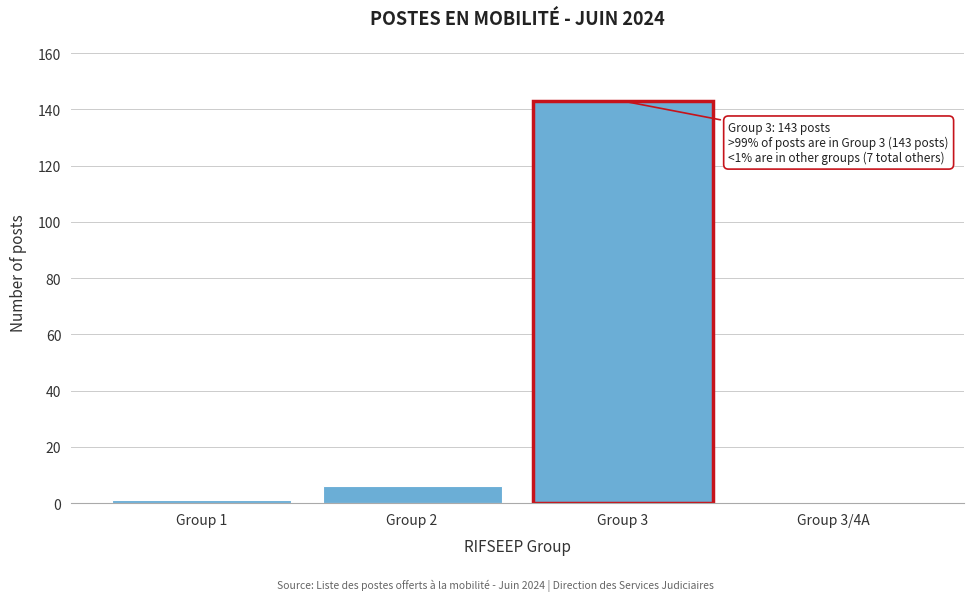

Reading left to right, what are all the values shown in this chart?

Group 1=1	Group 2=6	Group 3=143	Group 3/4A=0